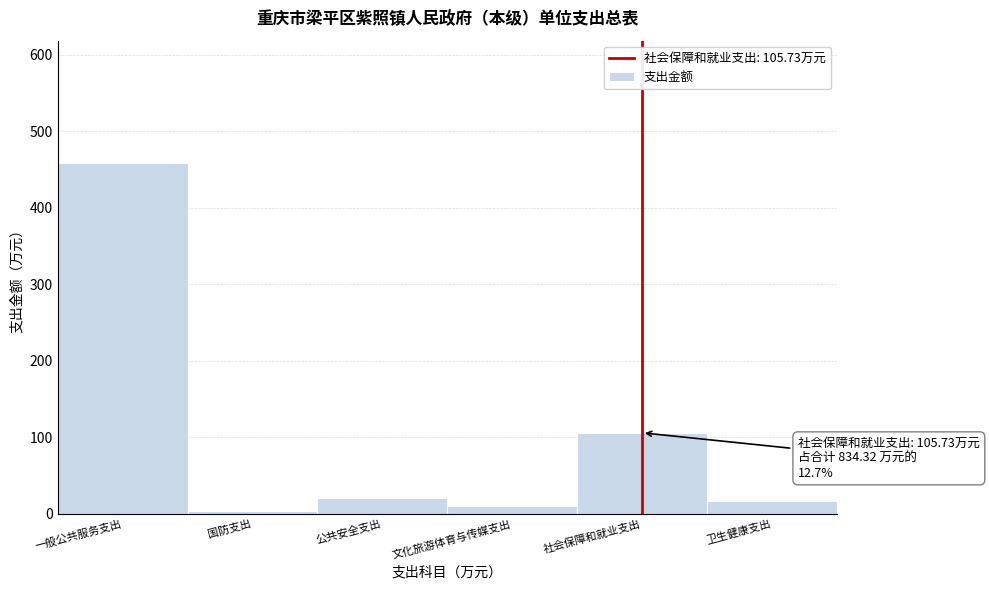

Reading right to left, transcribe all the data shown in this chart.

16.5	105.7	10.0	21.1	4.0	458.0